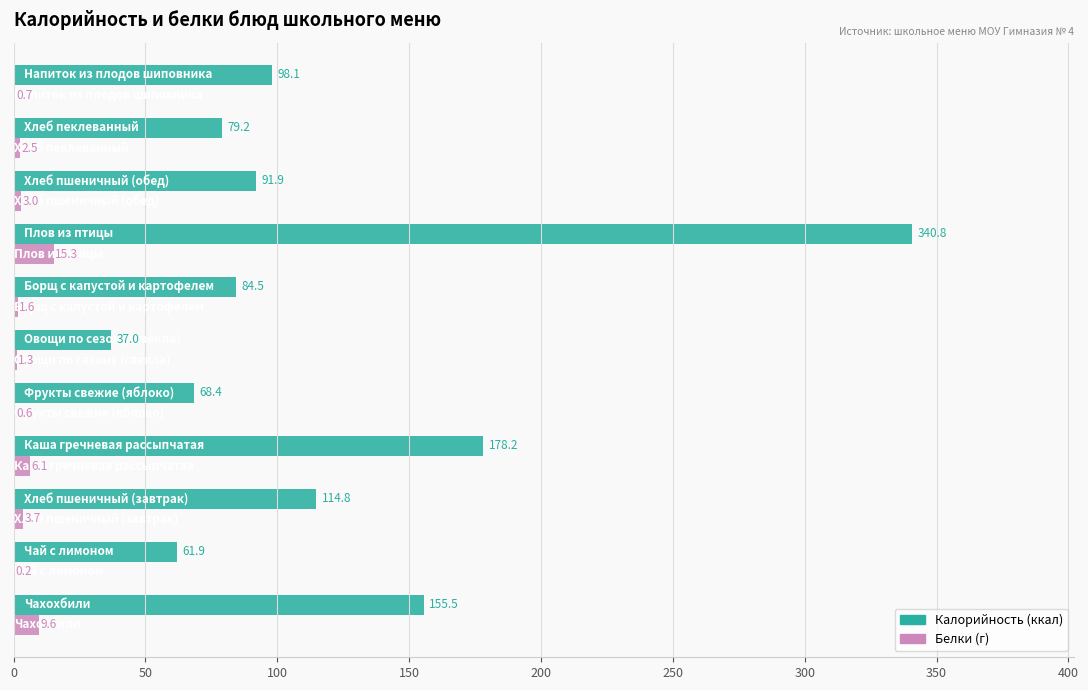

How many series are shown in this chart?

2